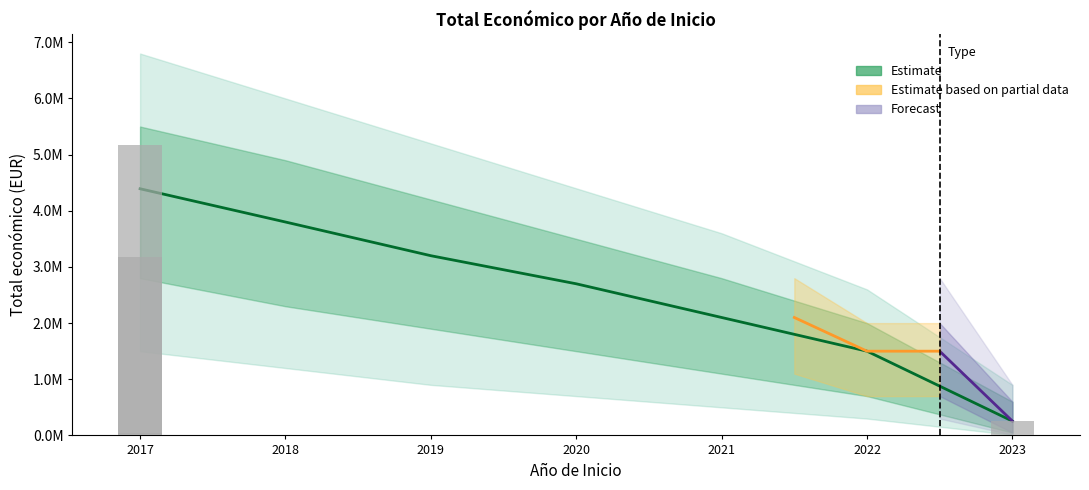

Are the bars grouped side by side (vs. stacked)?

No